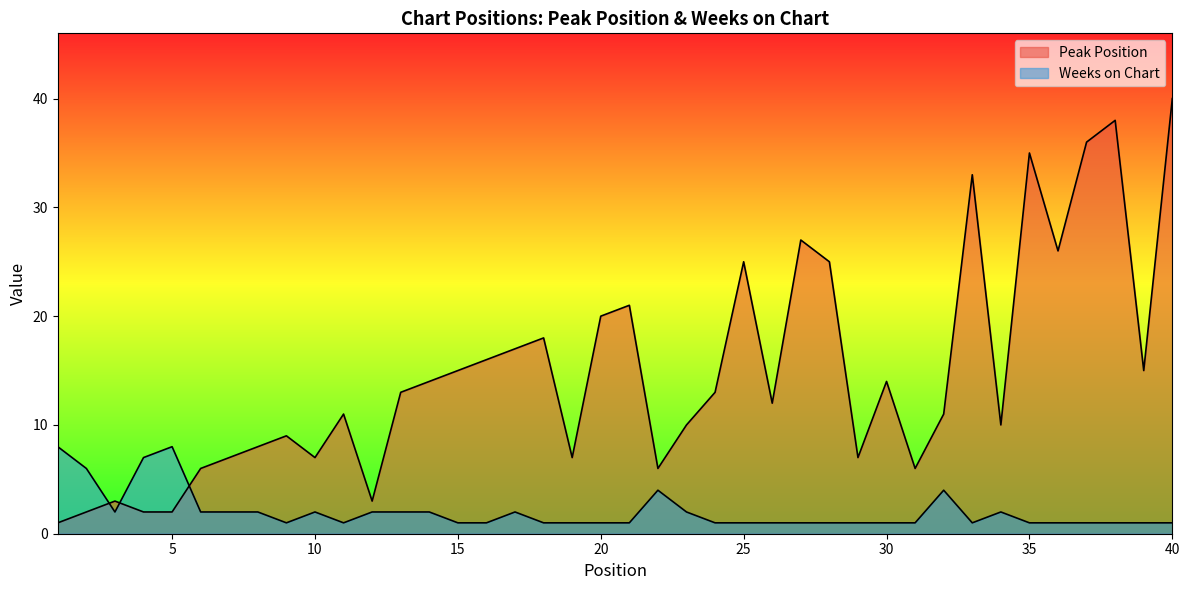

How many intersections are there between Peak Position and Weeks on Chart?

3